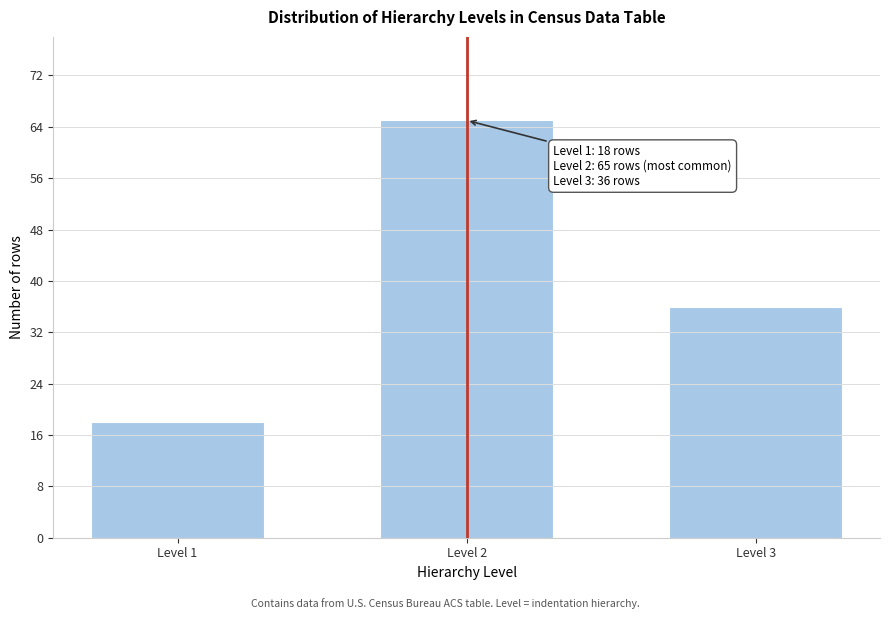

Reading right to left, extract all data points from this chart.

36	65	18